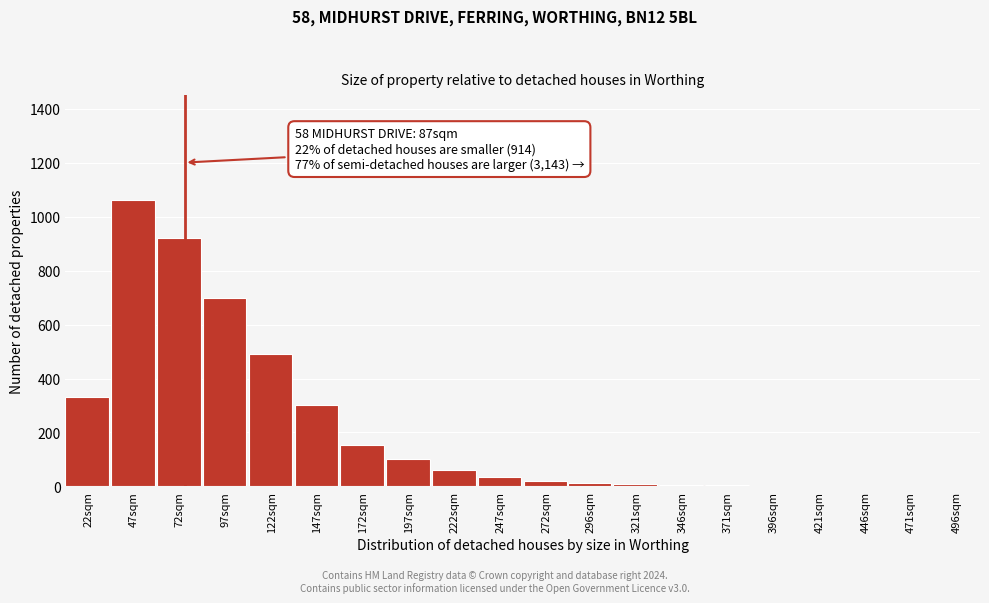

Is it true that the value at 247sqm is 35?

True